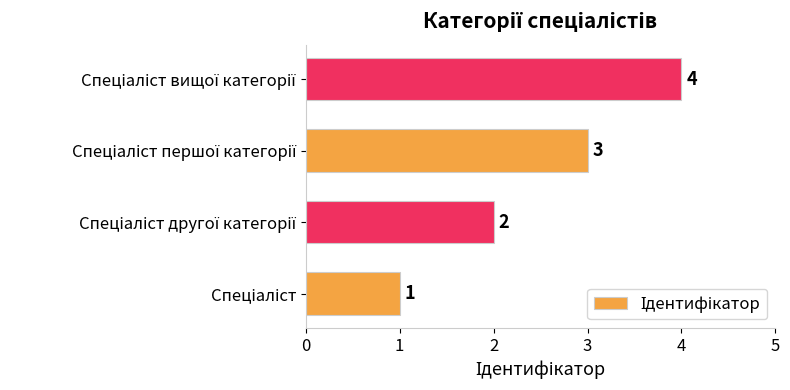

Count the values in the range 2 to 4.

3